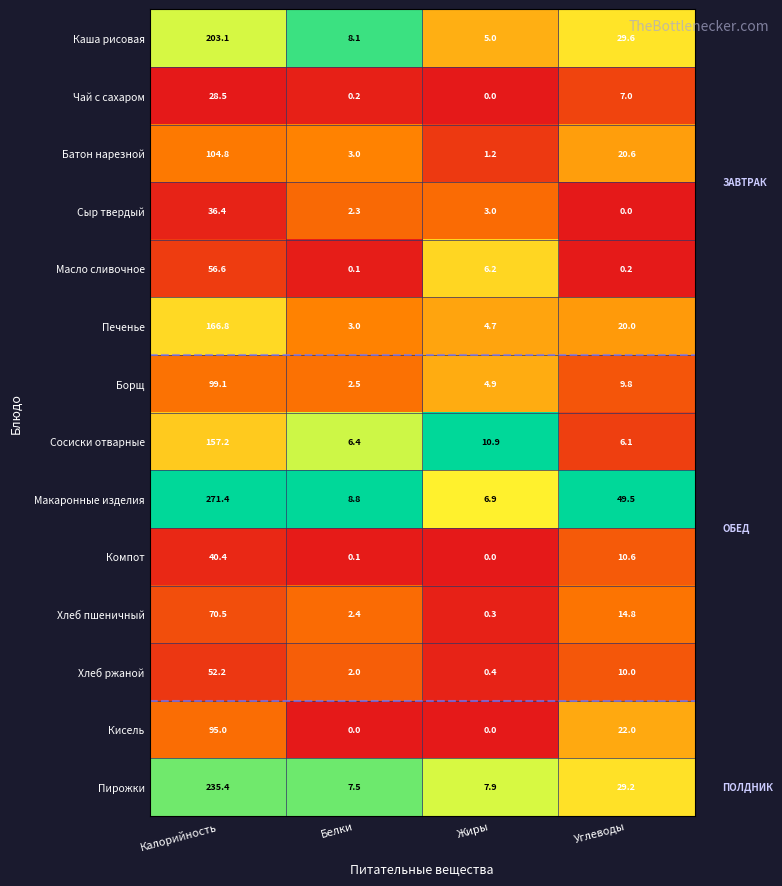

The value of Компот at Жиры is 0.0. True or false?

True